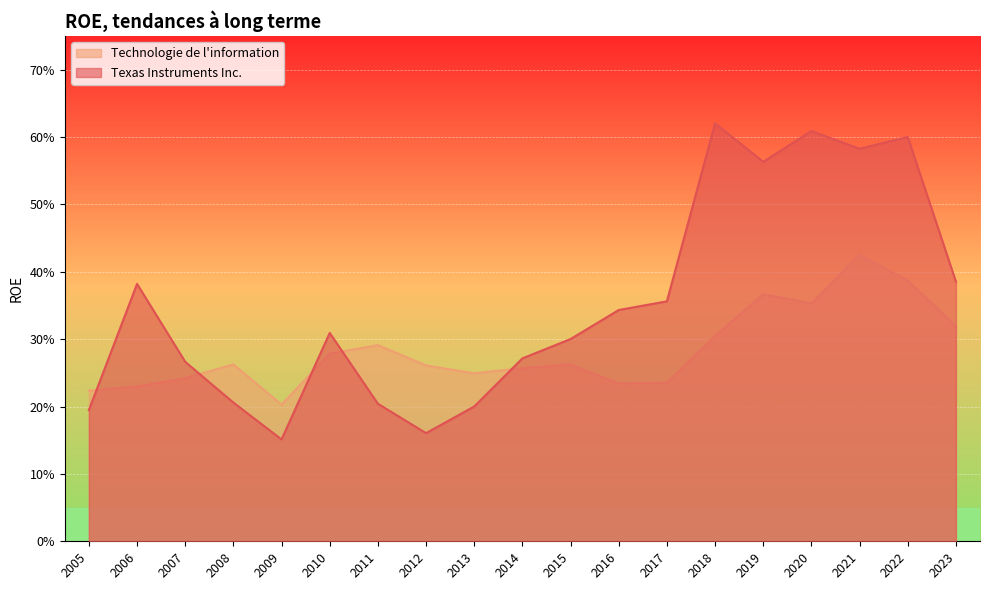

List the labels in order of Texas Instruments Inc. value, smallest first.

2009, 2012, 2005, 2013, 2011, 2008, 2007, 2014, 2015, 2010, 2016, 2017, 2006, 2023, 2019, 2021, 2022, 2020, 2018